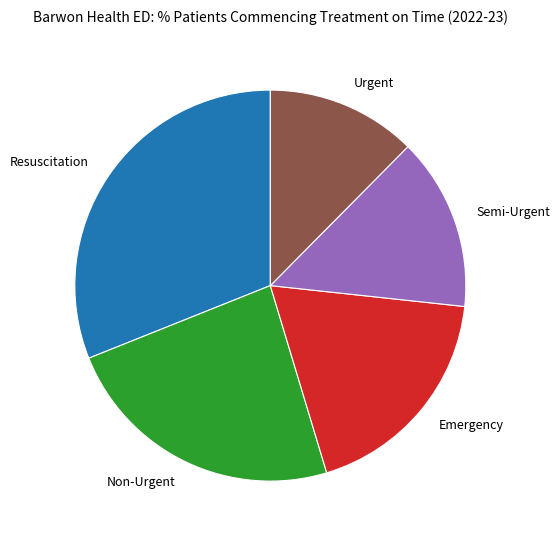

Does Semi-Urgent represent more than half of the total?

No